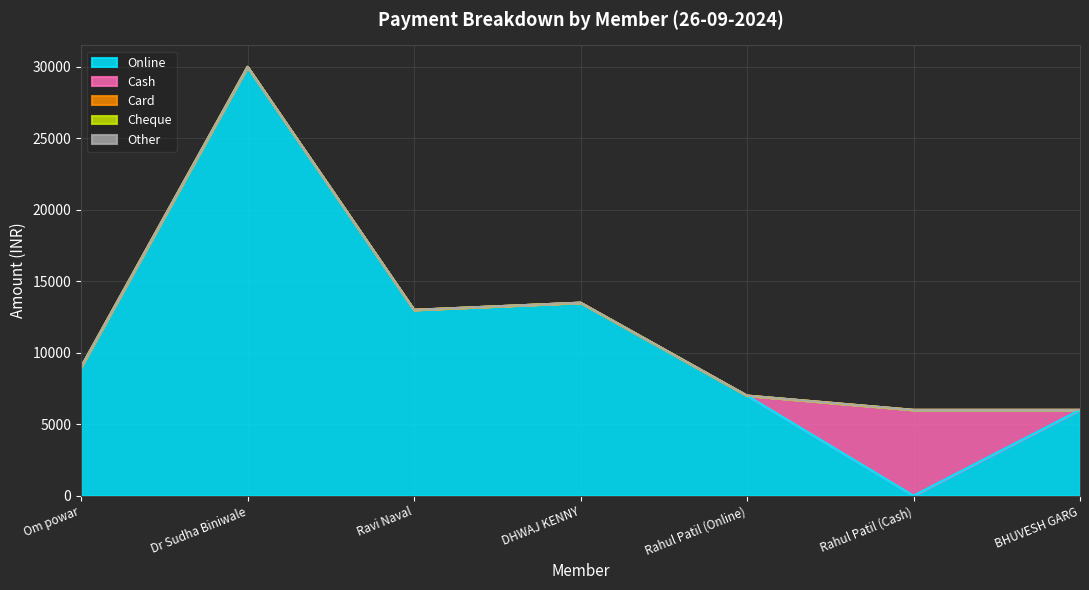

Does the chart display data point markers on the line(s)?

No